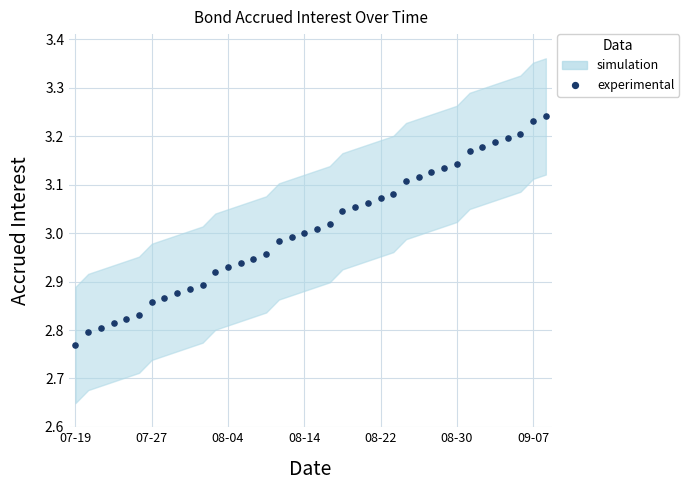

What is the range of Y values (max minus min)?

0.5